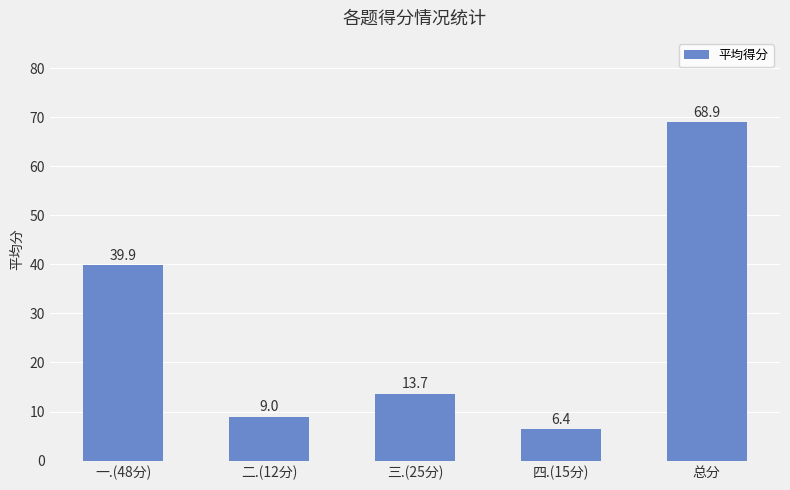

What position from the right is 三.(25分)?

3